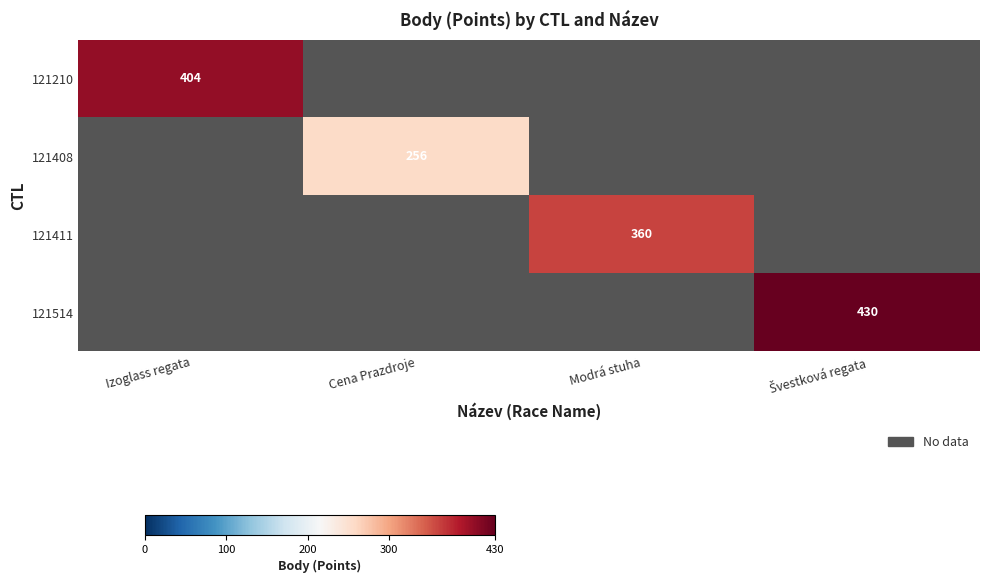

Which category has the highest value in the 121210 series?

Izoglass regata